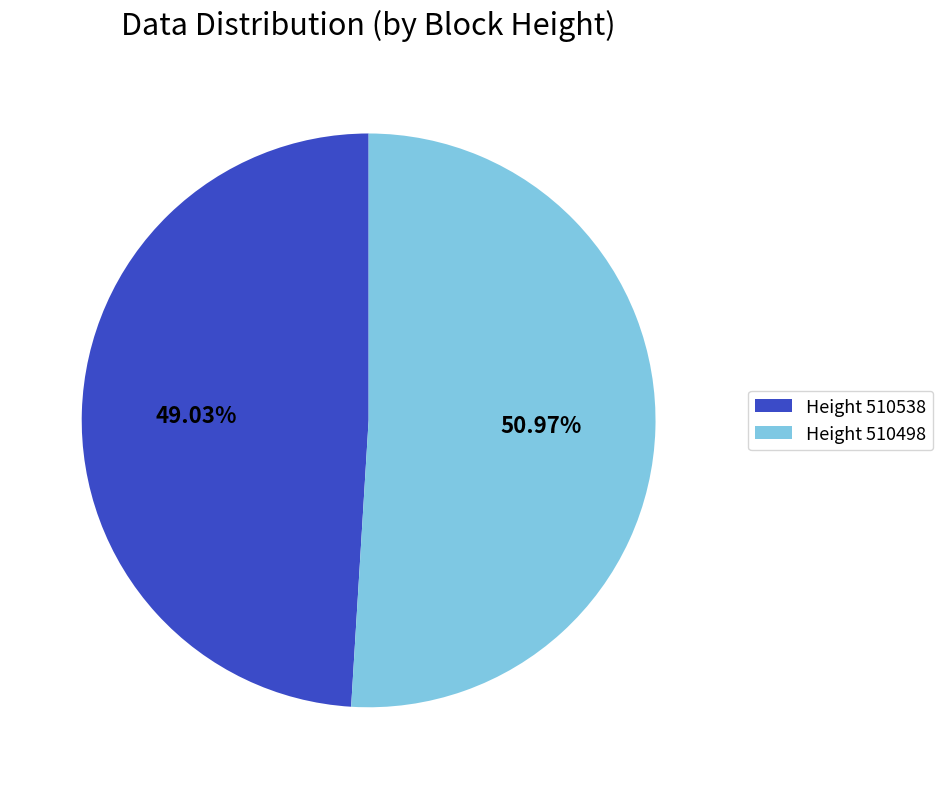

What is the majority slice?

Height 510498